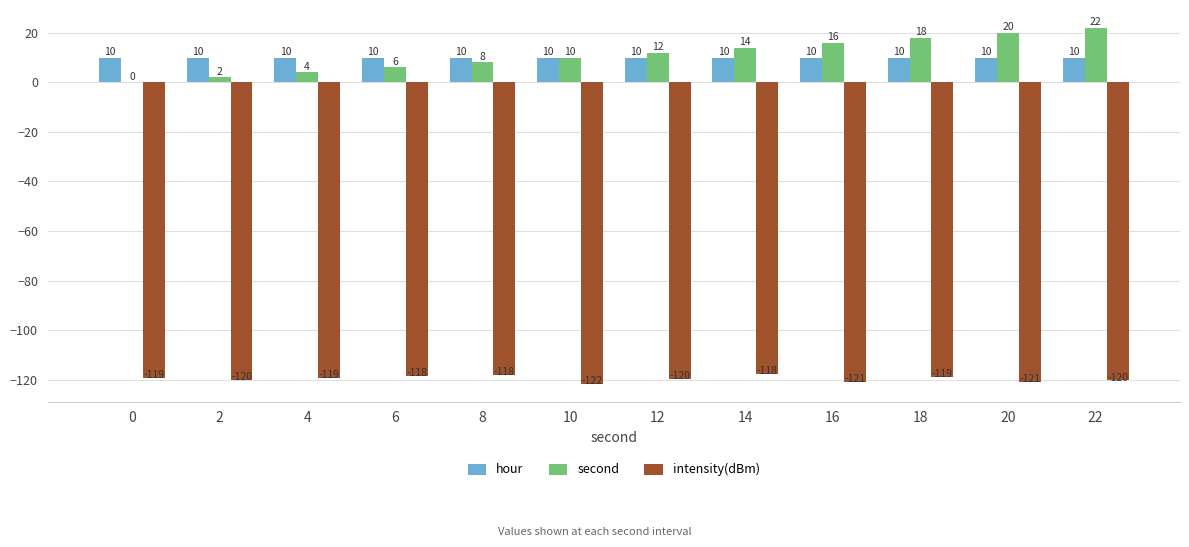

What is the difference between the intensity(dBm) values at 16 and 14?

3.0